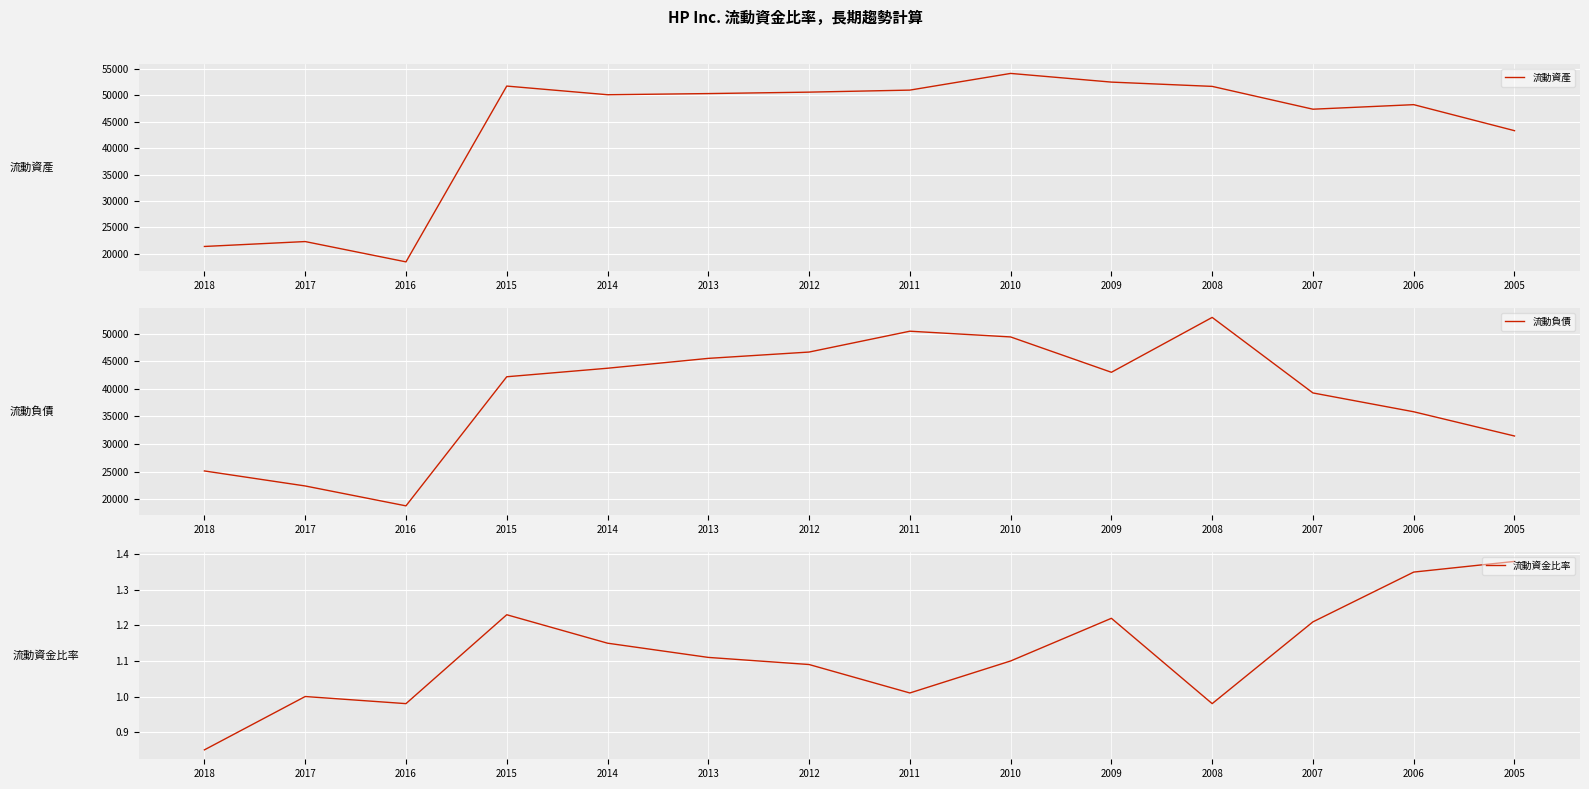

What is the minimum value for 流動資產?

18468